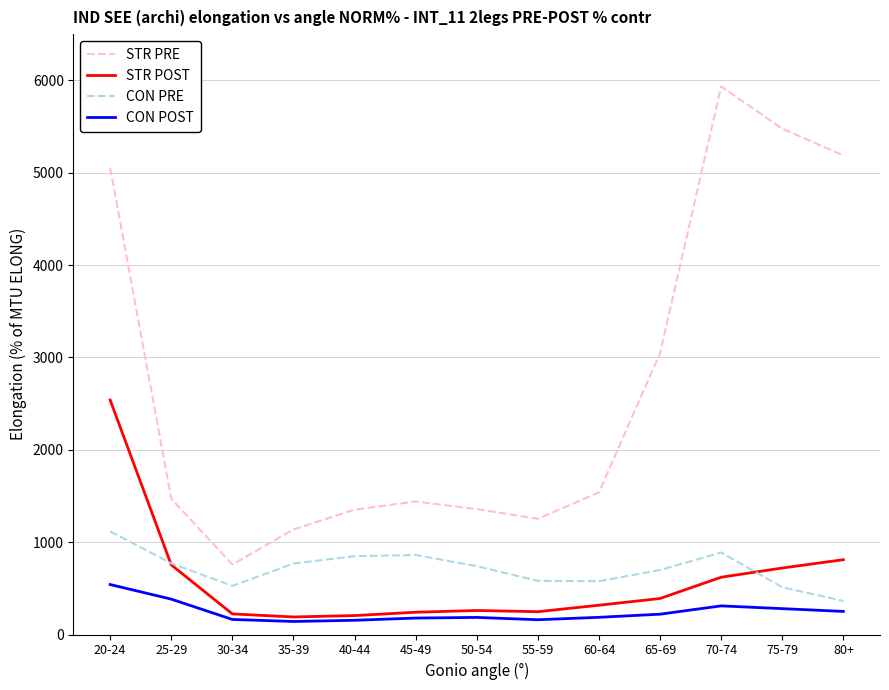

What position from the right is 75-79?

2